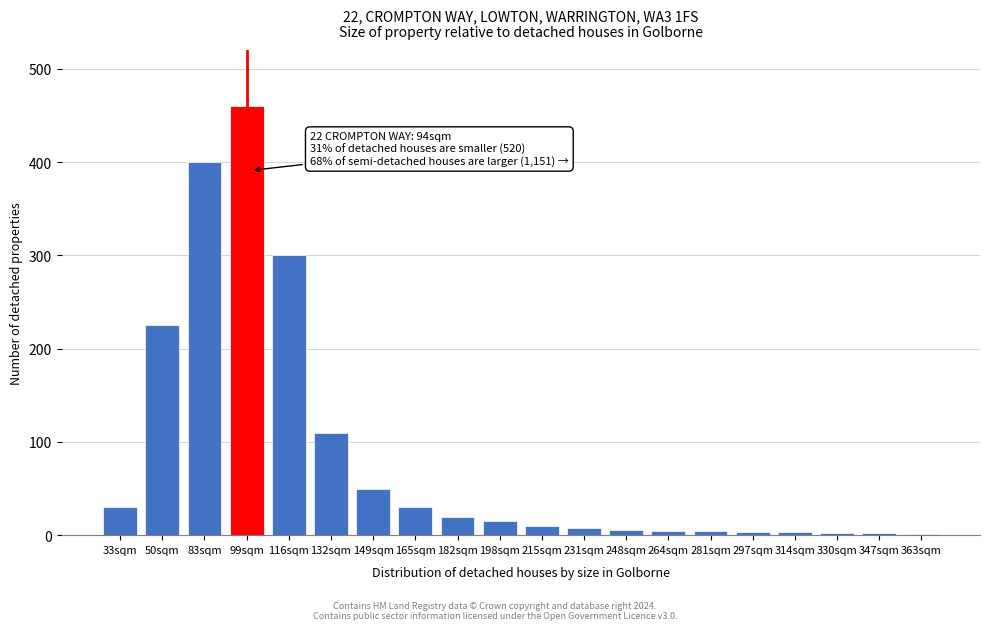

The chart shows a value of 2 at 330sqm. True or false?

True